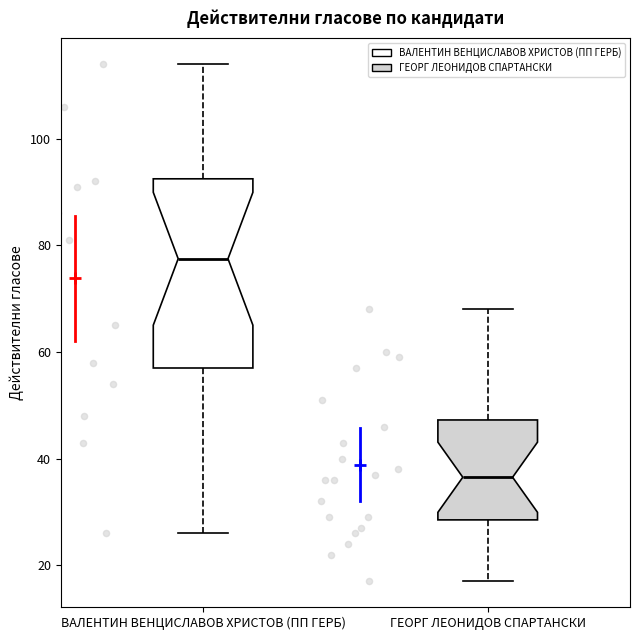

Which box is the tallest, from its lower edge to its upper edge?

ВАЛЕНТИН ВЕНЦИСЛАВОВ ХРИСТОВ (ПП ГЕРБ)